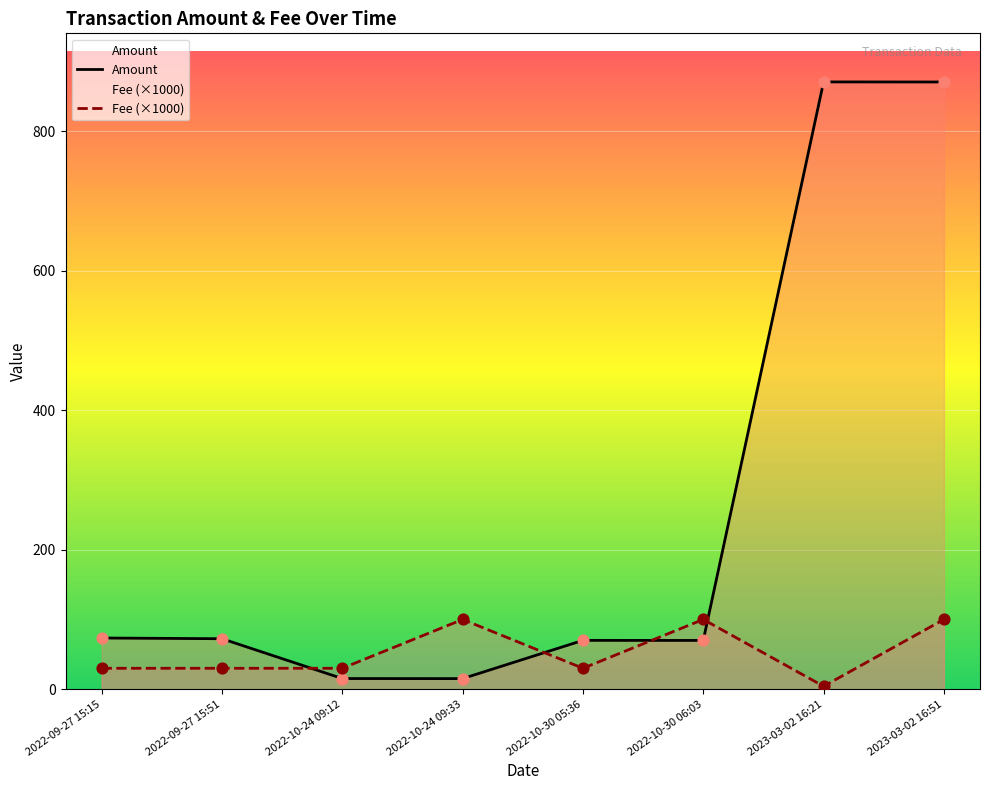

Which series contains the lowest Y value?

Fee